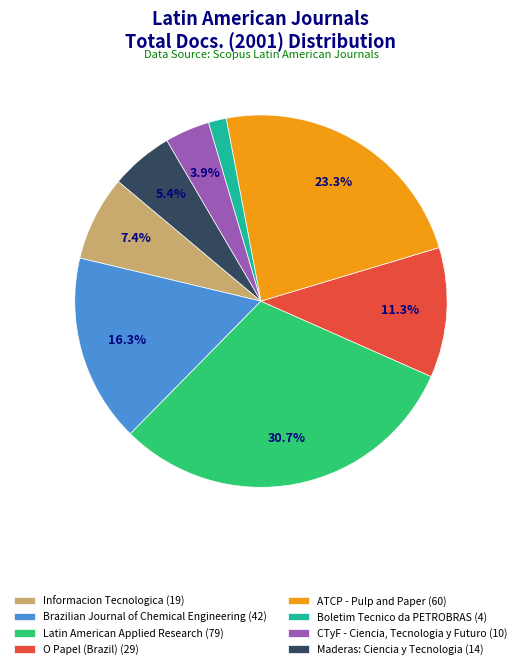

Does any single category account for the majority?

No